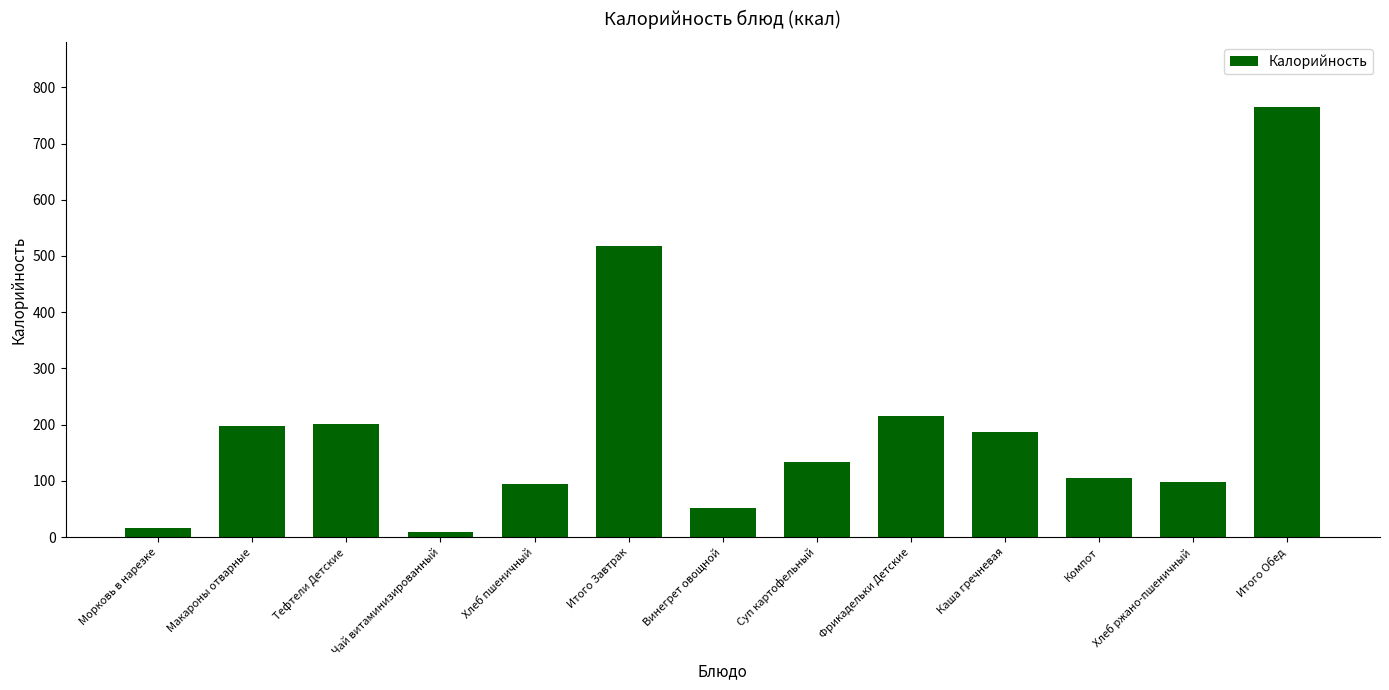

Reading left to right, transcribe all the data shown in this chart.

16.9	196.8	201.5	8.6	93.8	517.6	52.7	133.3	215.7	186.3	104.4	97.8	765.8